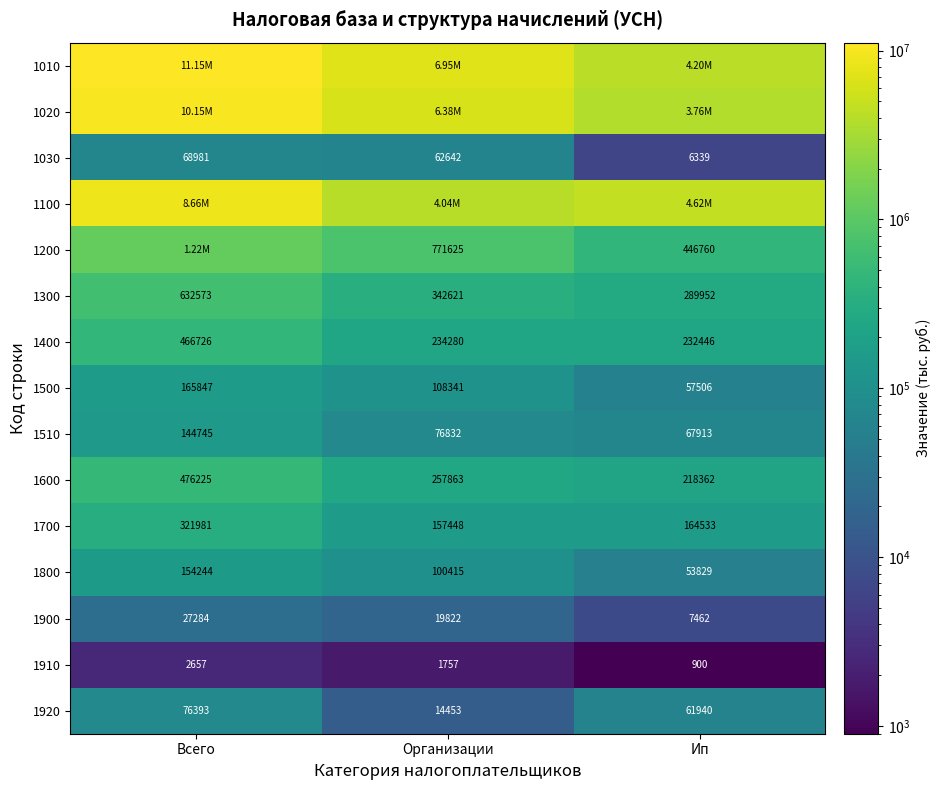

Is the value of 1500 at Организации greater than the value of 1700 at Ип?

No